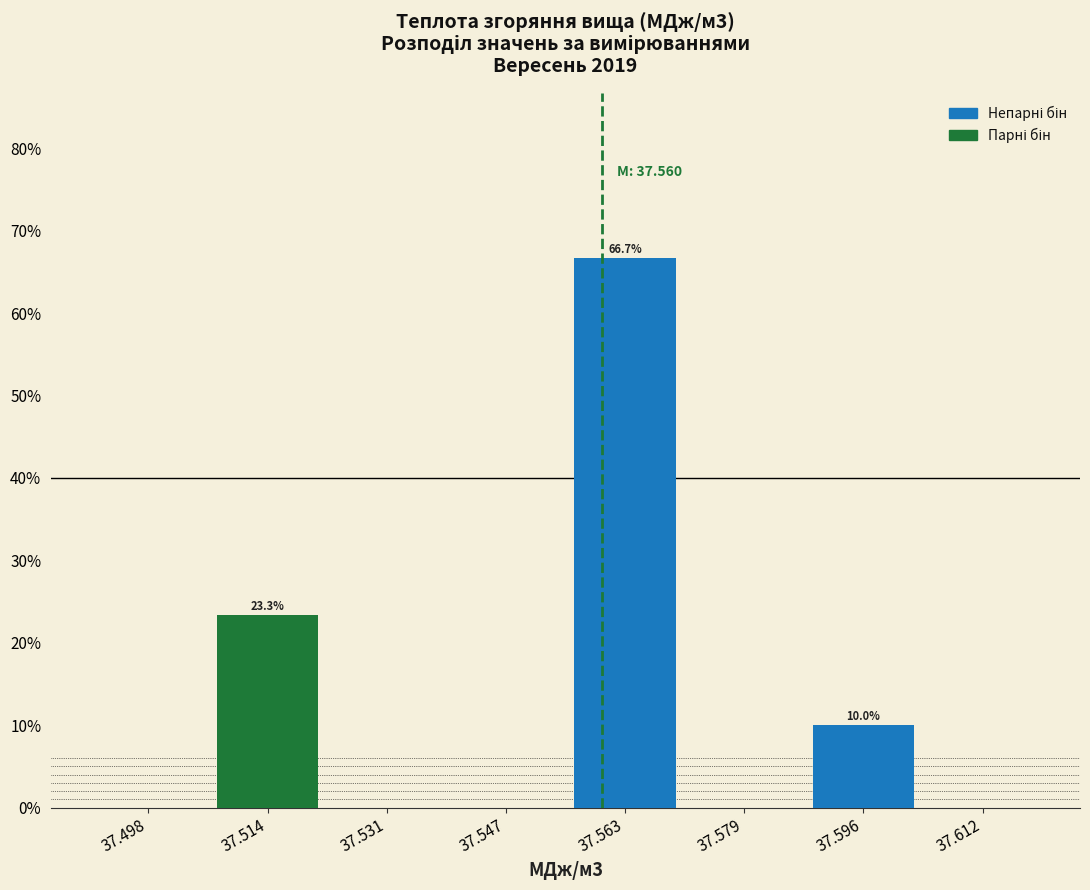

Over which range of the x-axis is the bar tallest?

37.556 to 37.572